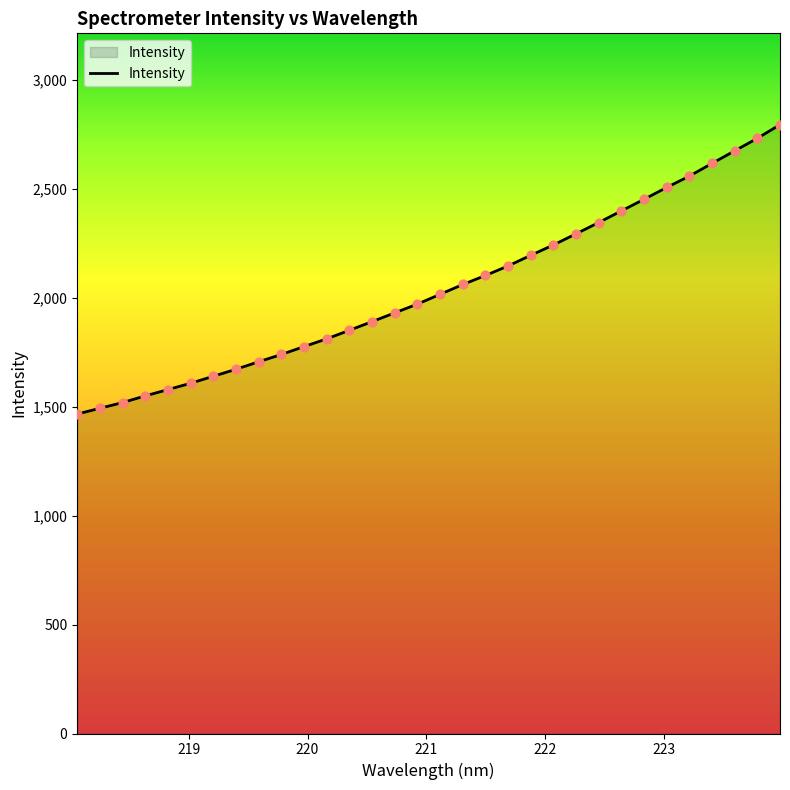

What is the smallest value displayed?

1466.8